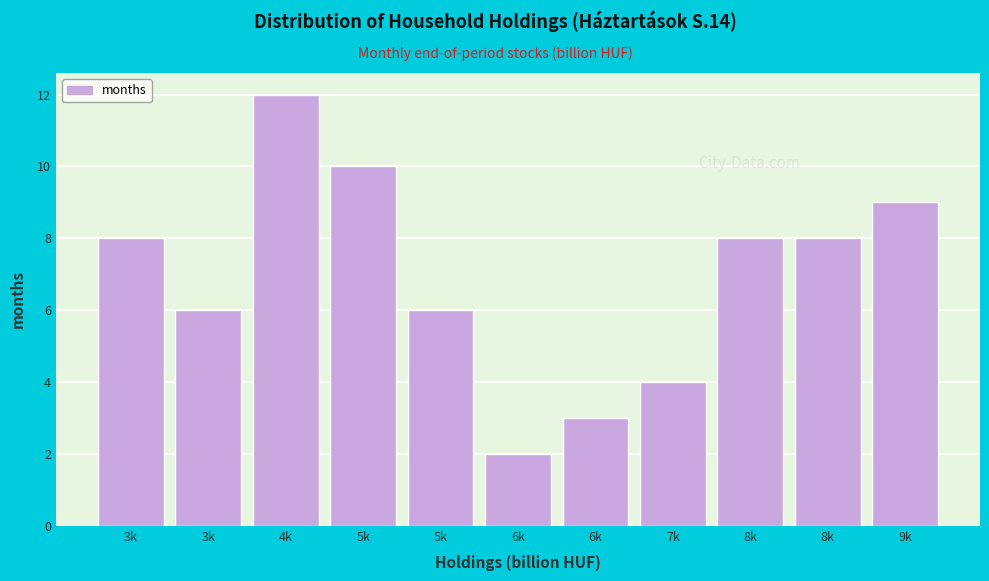

How many bars are there in total?

11